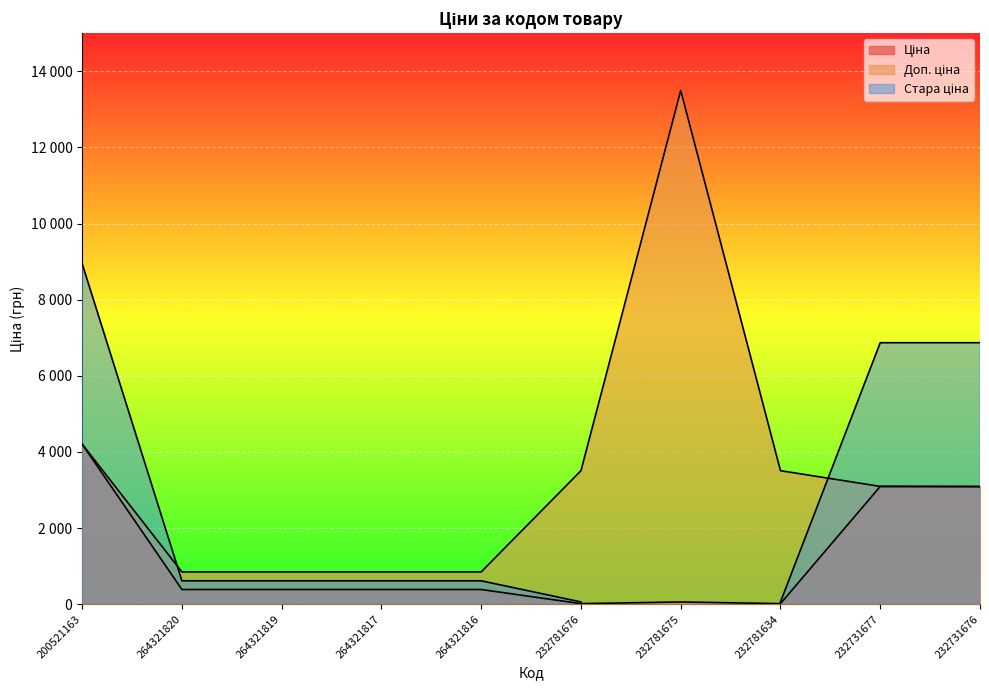

Where is the first local maximum for Ціна?

232781675